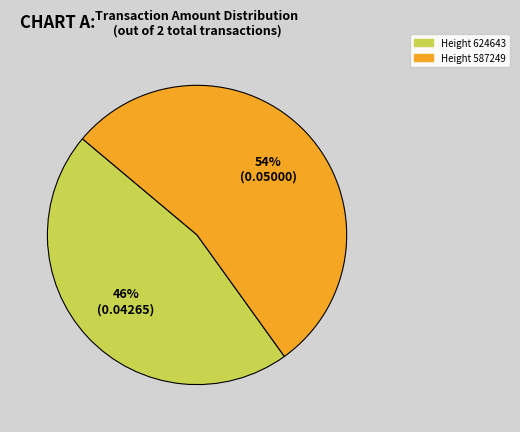

To the nearest percent, what portion does Height 624643 represent?

46%